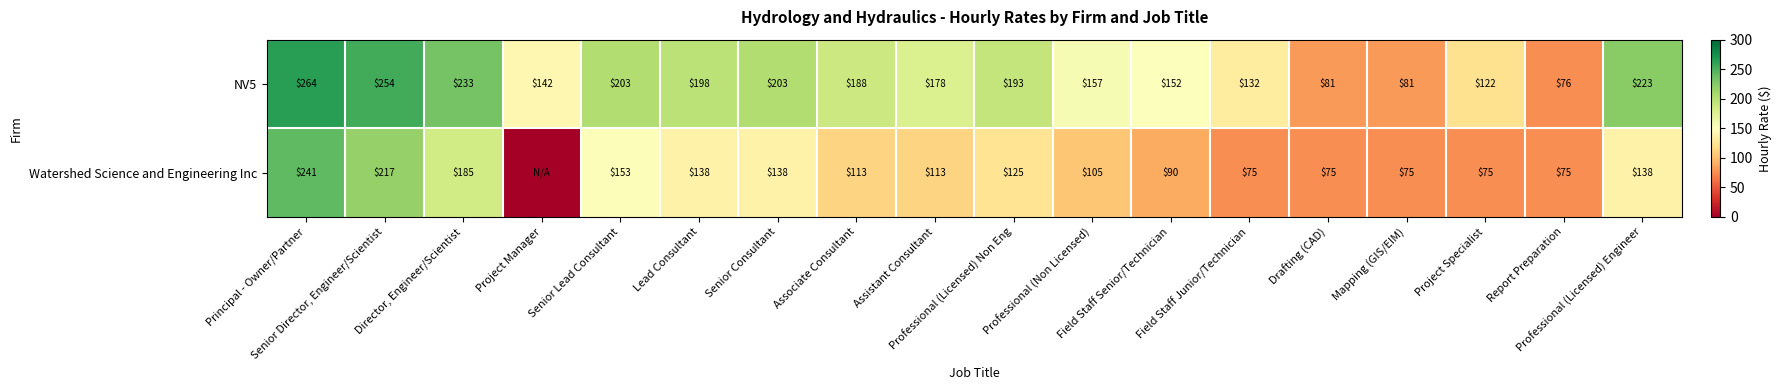

Which series changed the most between Director, Engineer/Scientist and Professional (Non Licensed)?

Watershed Science and Engineering Inc